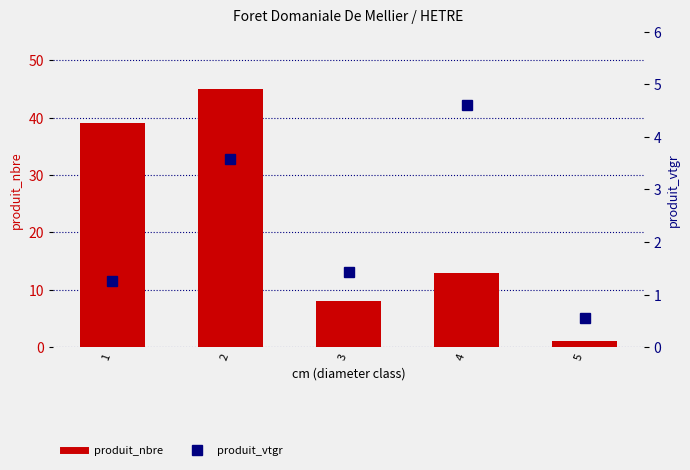

What is the value of the produit_vtgr bar at the 5th from the left?

0.5